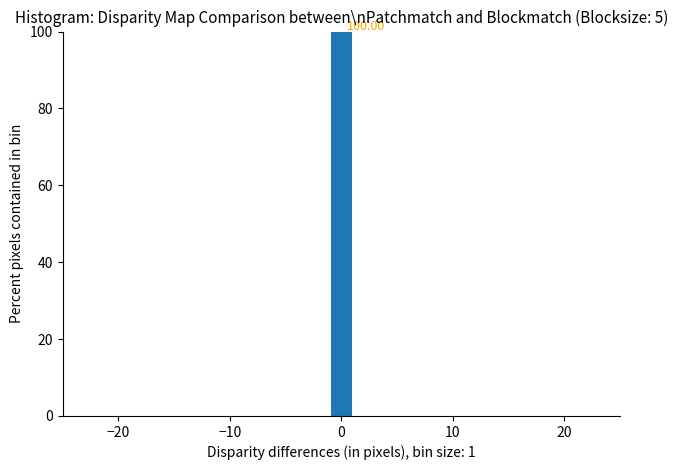

Around what value on the x-axis is the tallest bar? Give the approximate position of its centre, as read against the axis.

0